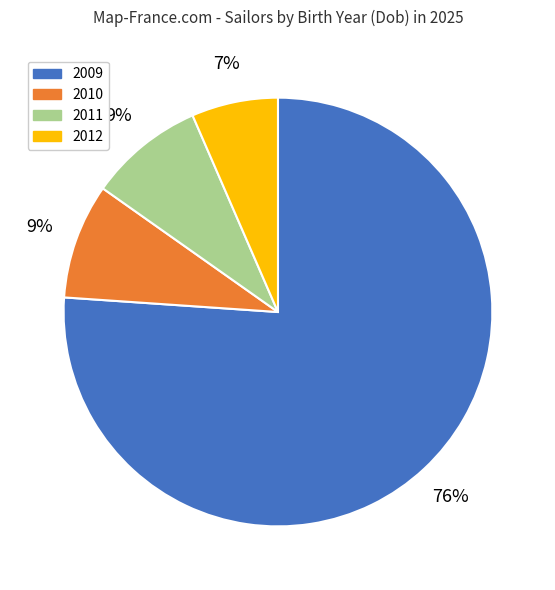

To the nearest percent, what is the average slice percentage?

25%